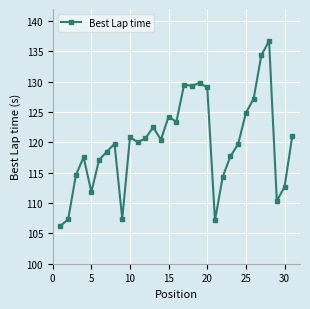

True or false: there are more than 2 points higher than both neighbors.

True